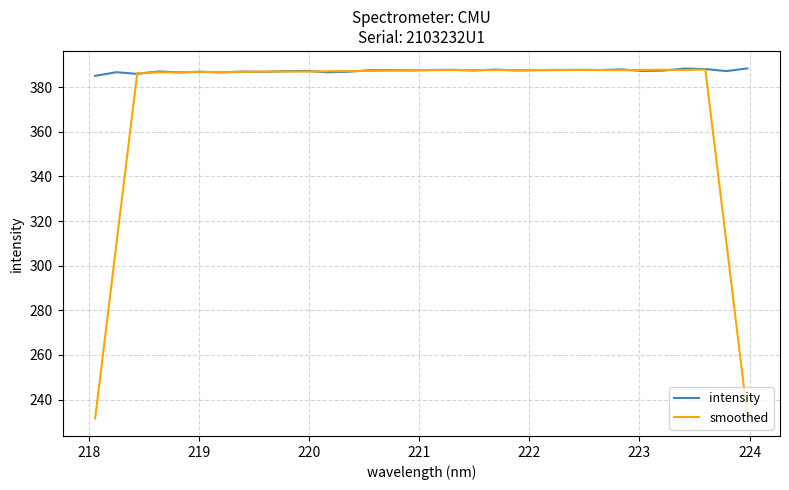

Which series has the largest range (max minus min)?

smoothed